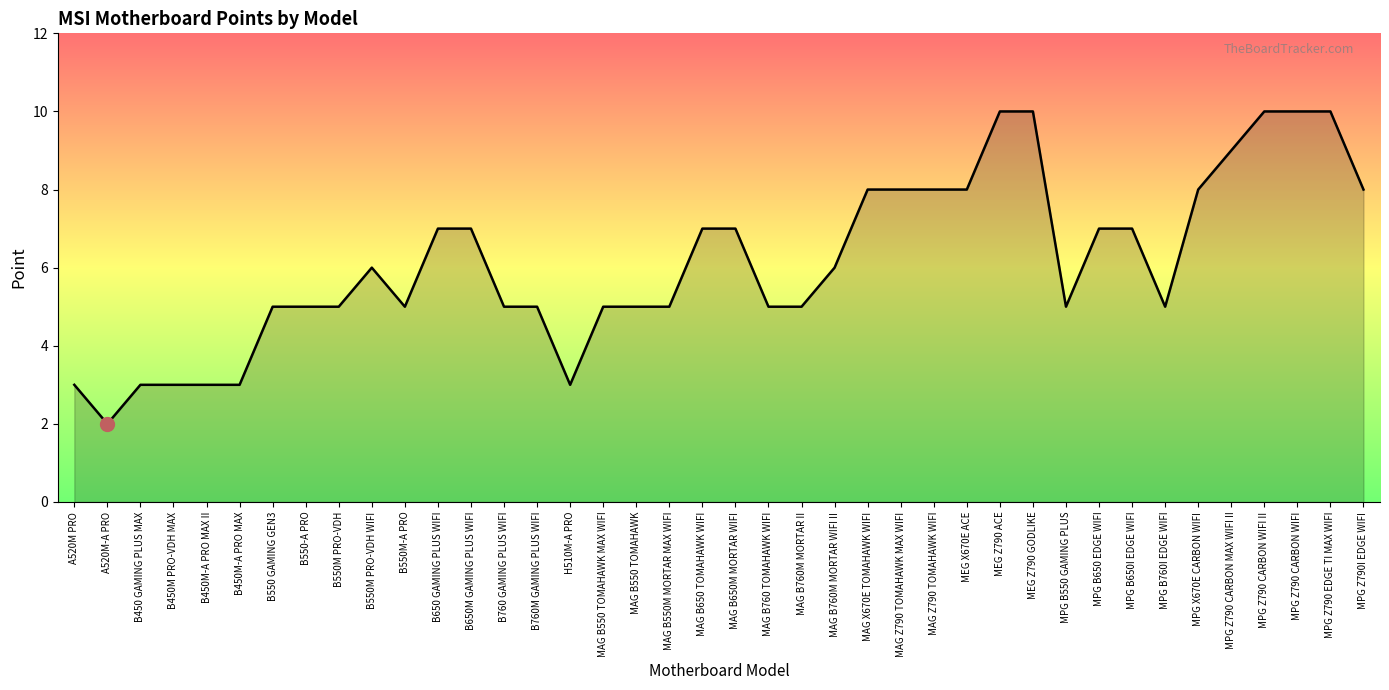

At which category does the chart reach its minimum across all series?

A520M-A PRO